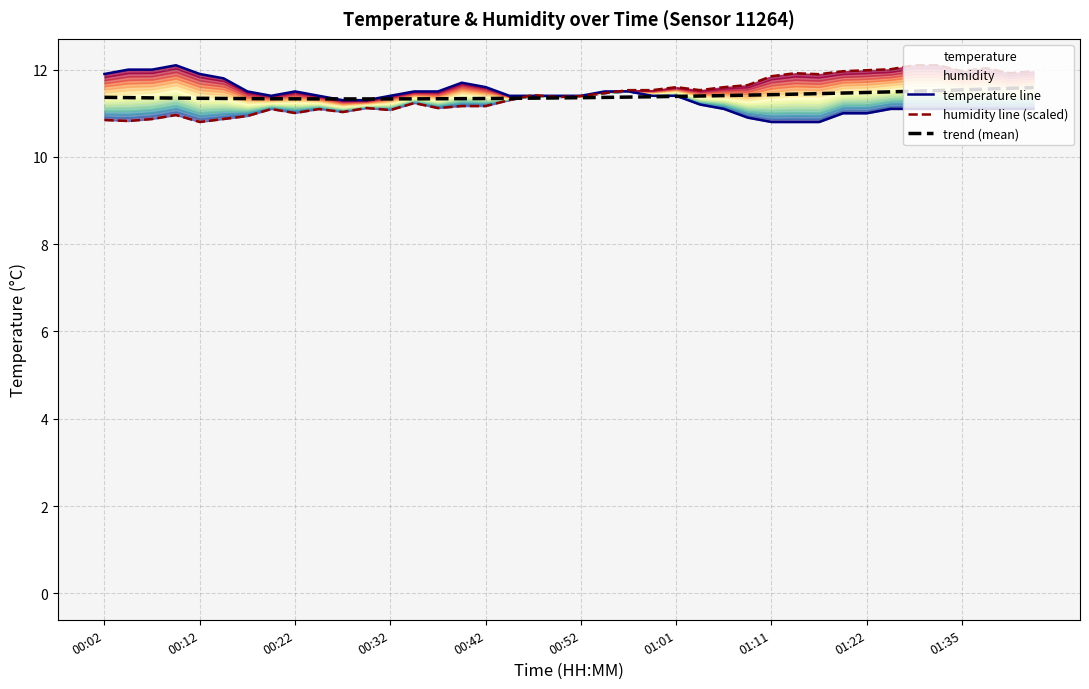

Which series ends up on top after the final intersection of humidity line (scaled) and trend (mean)?

humidity line (scaled)